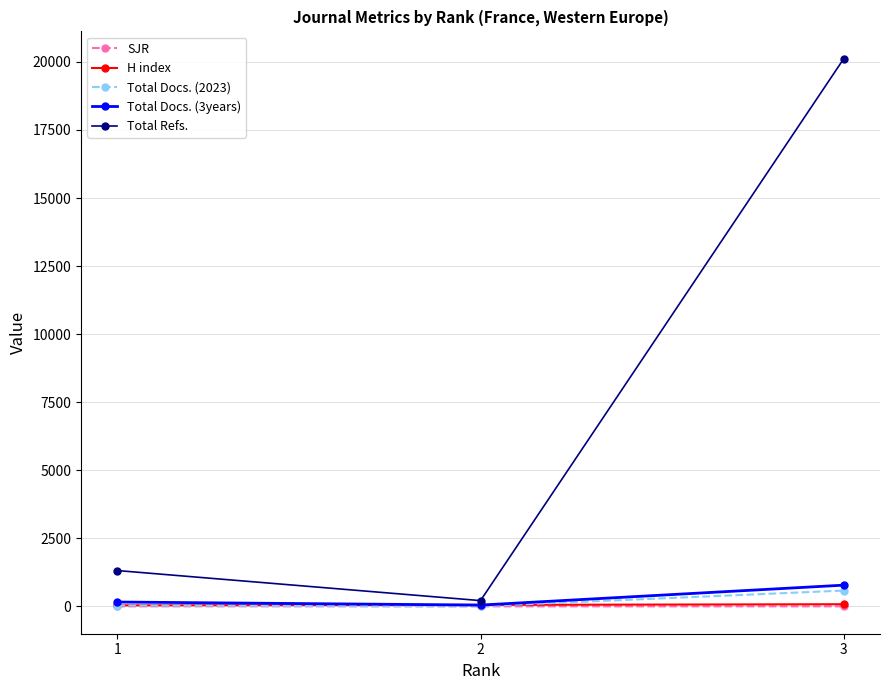

What is the greatest value displayed?

20115.0